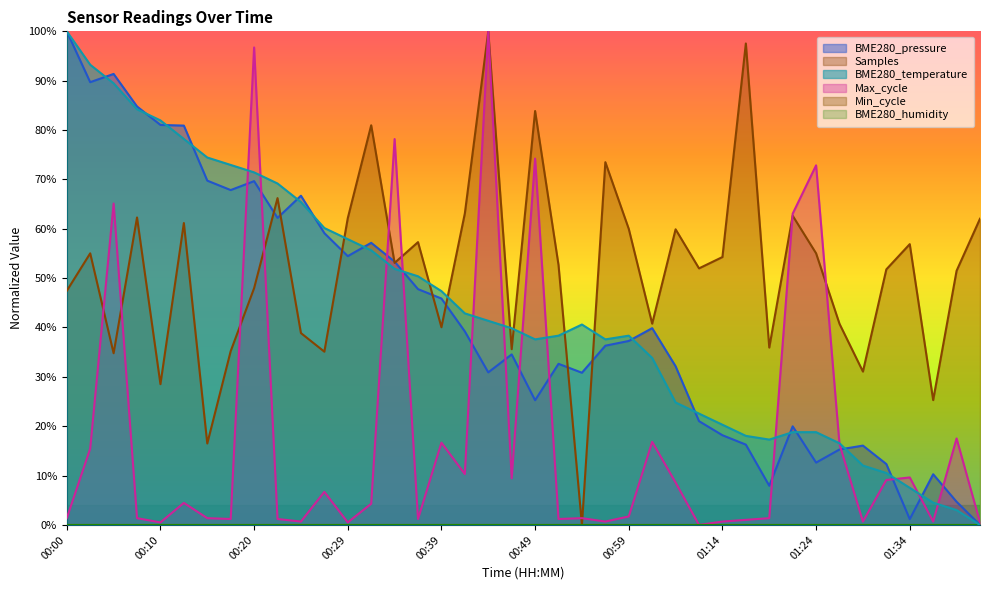

How many points are lower than both their immediate neighbors (excluding endpoints)?

3